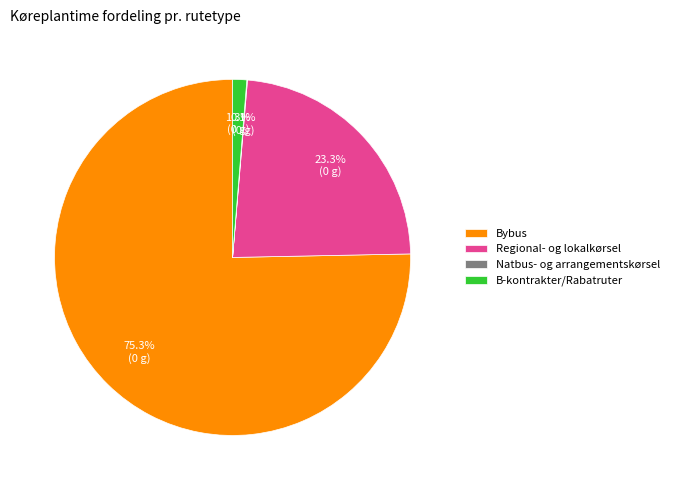

Which has a higher value, Bybus or Regional- og lokalkørsel?

Bybus